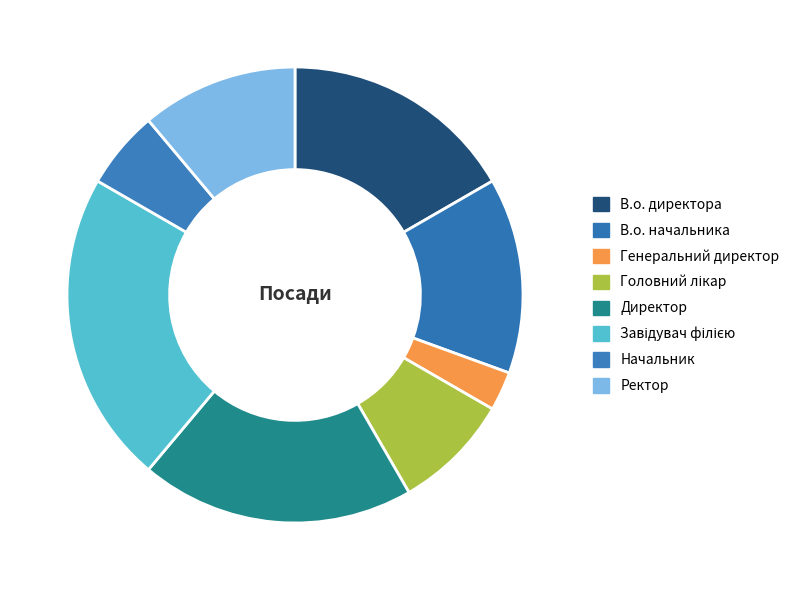

Between Начальник and В.о. директора, which is larger?

В.о. директора